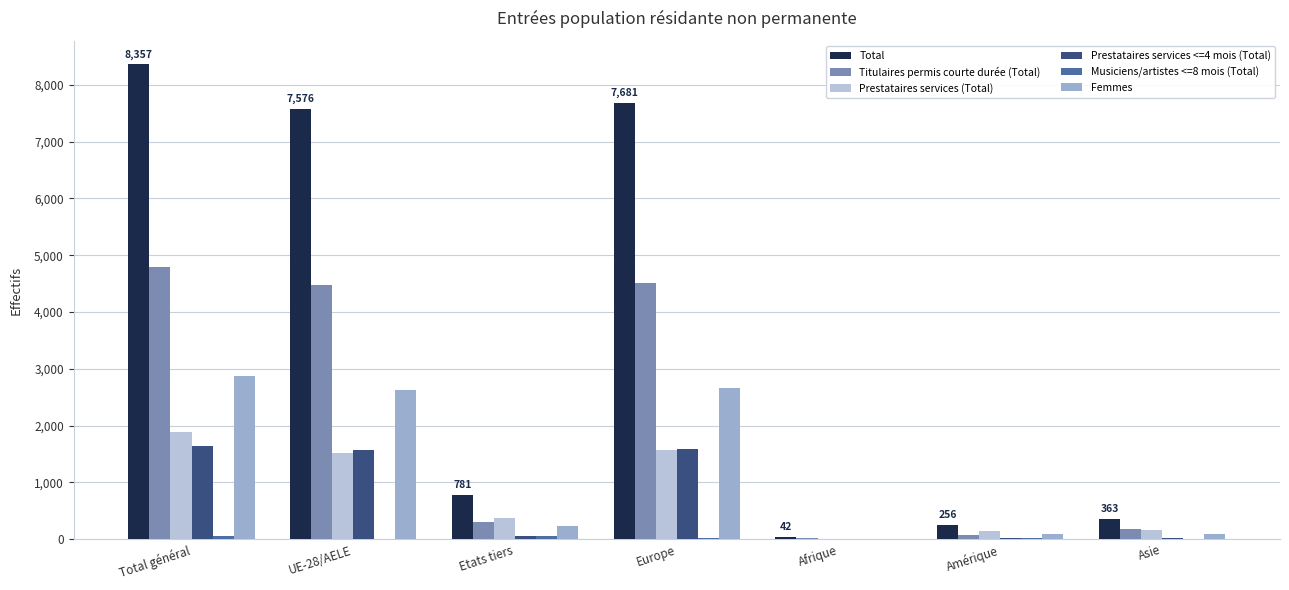

At which category does the chart reach its peak across all series?

Total général